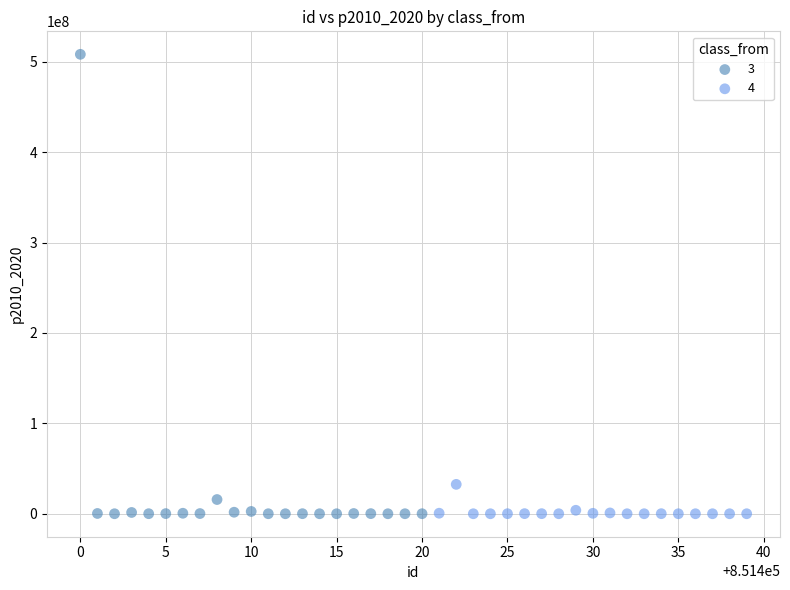

Which series has the largest Y range (max minus min)?

3